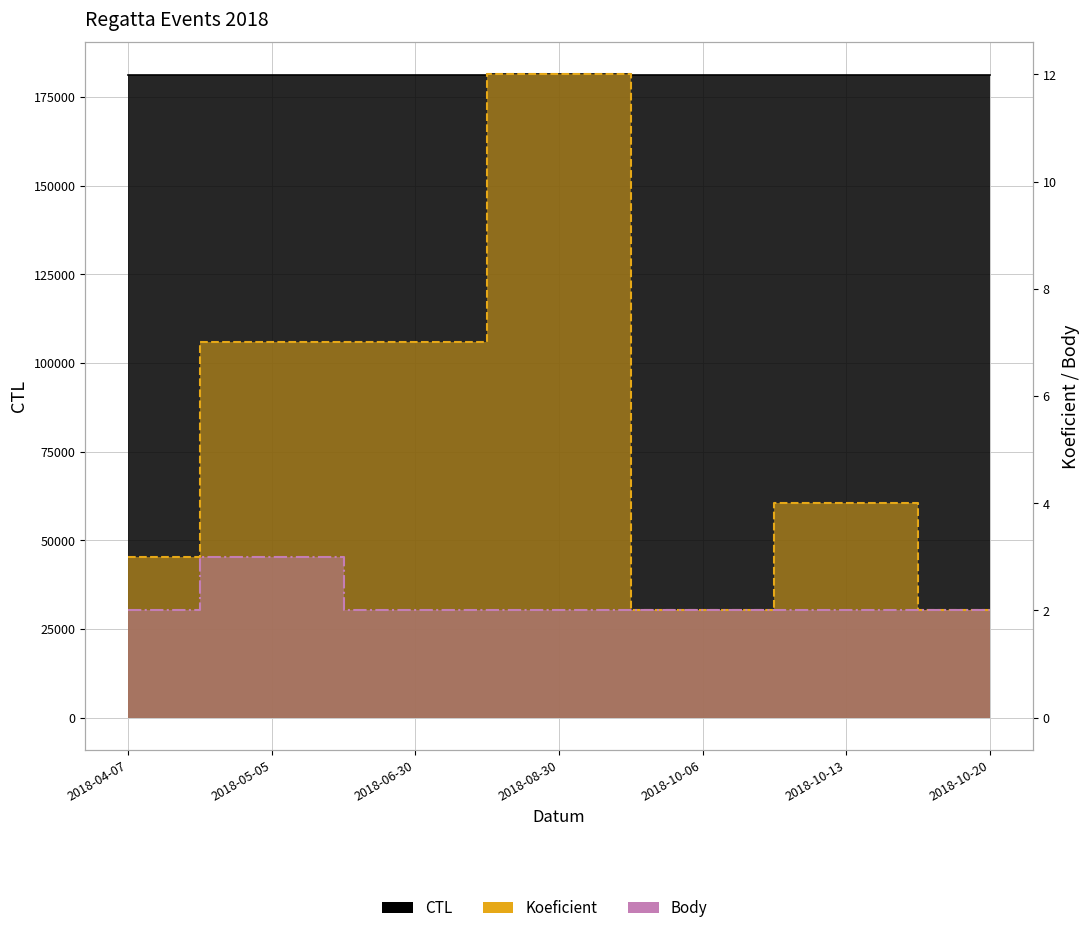

What are all the series names shown in the legend?

CTL, Koeficient, Body